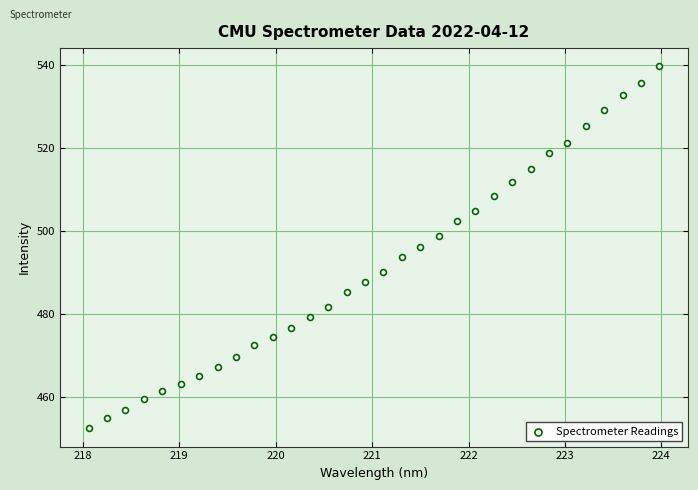

What is the range of X values (max minus min)?

5.9